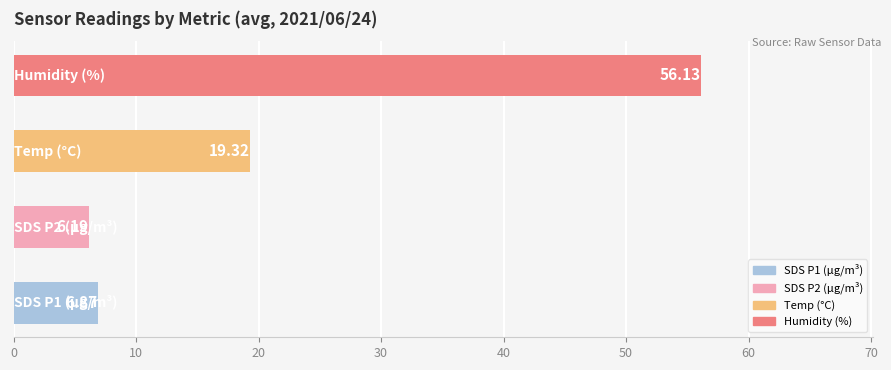

What is the sum of all values?

88.5